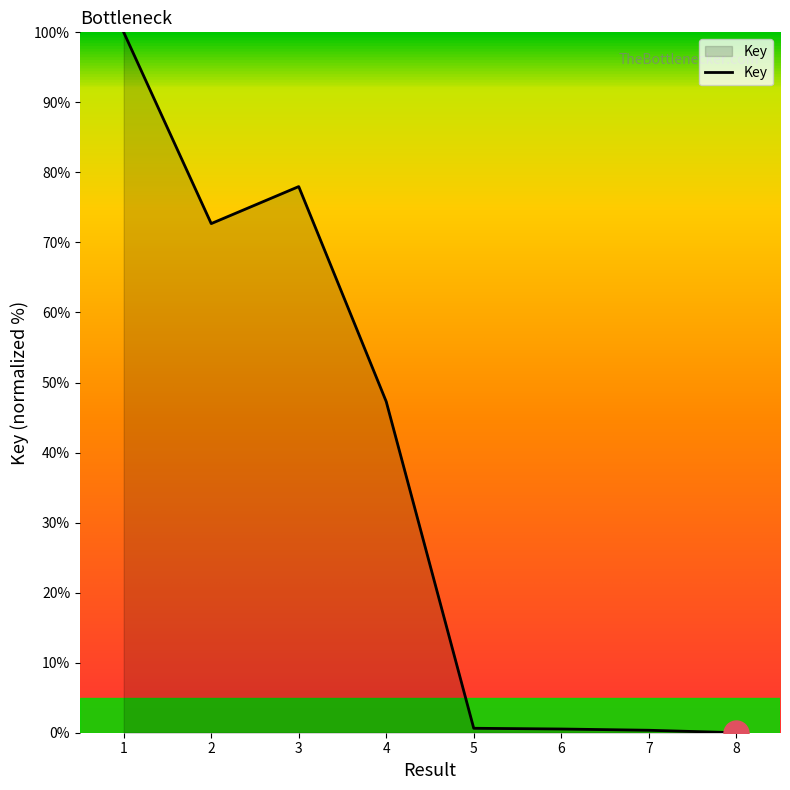

True or false: the data has more than 0 interior local peaks.

True